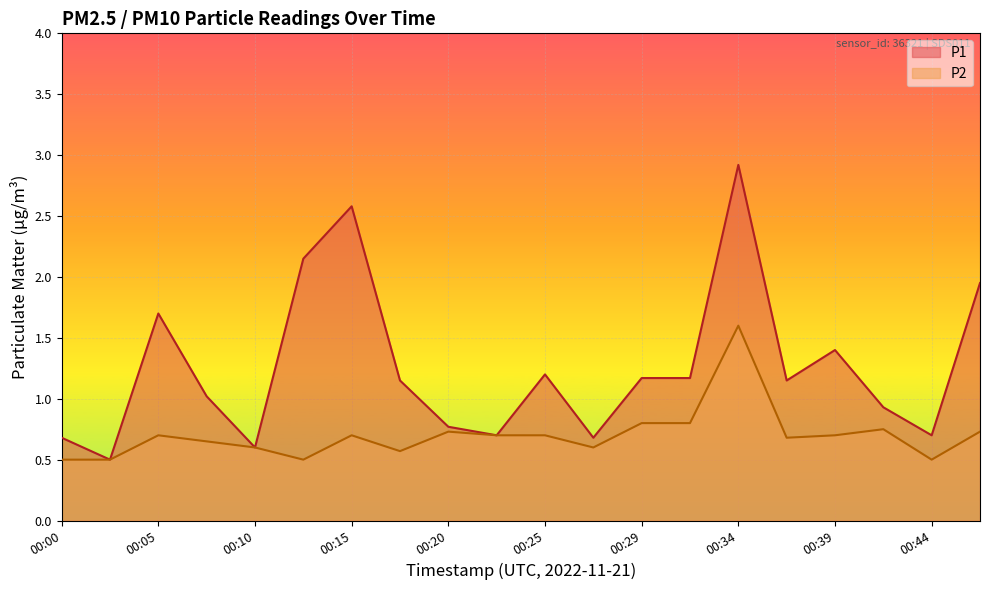

What is the value of the P2 point at the 8th from the left?

0.6